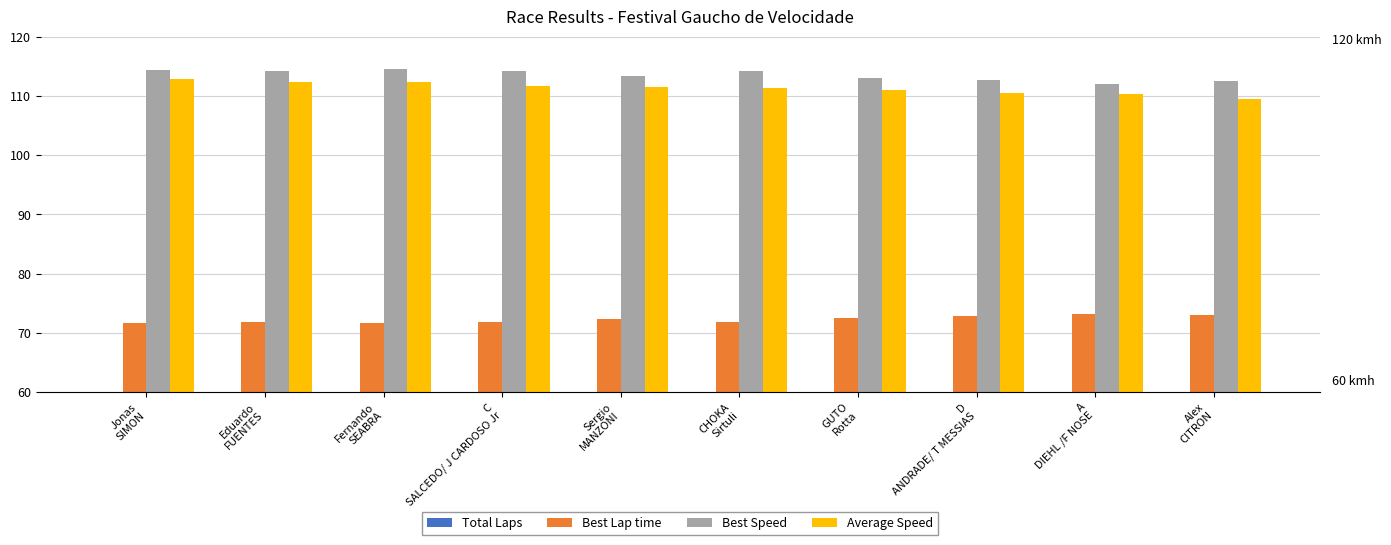

The value of Best Lap time at Jonas
SIMON is 96.5. True or false?

False